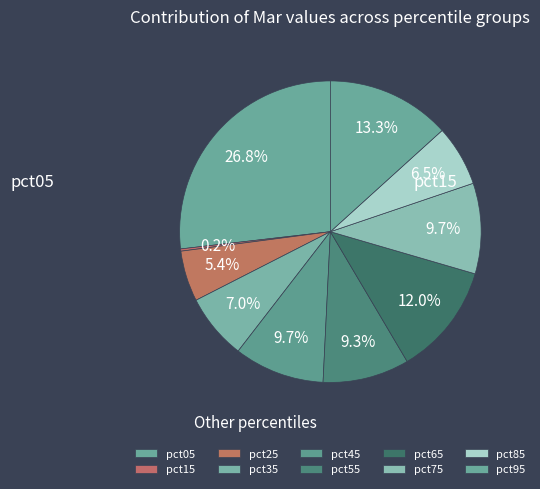

How many segments does this pie chart have?

10